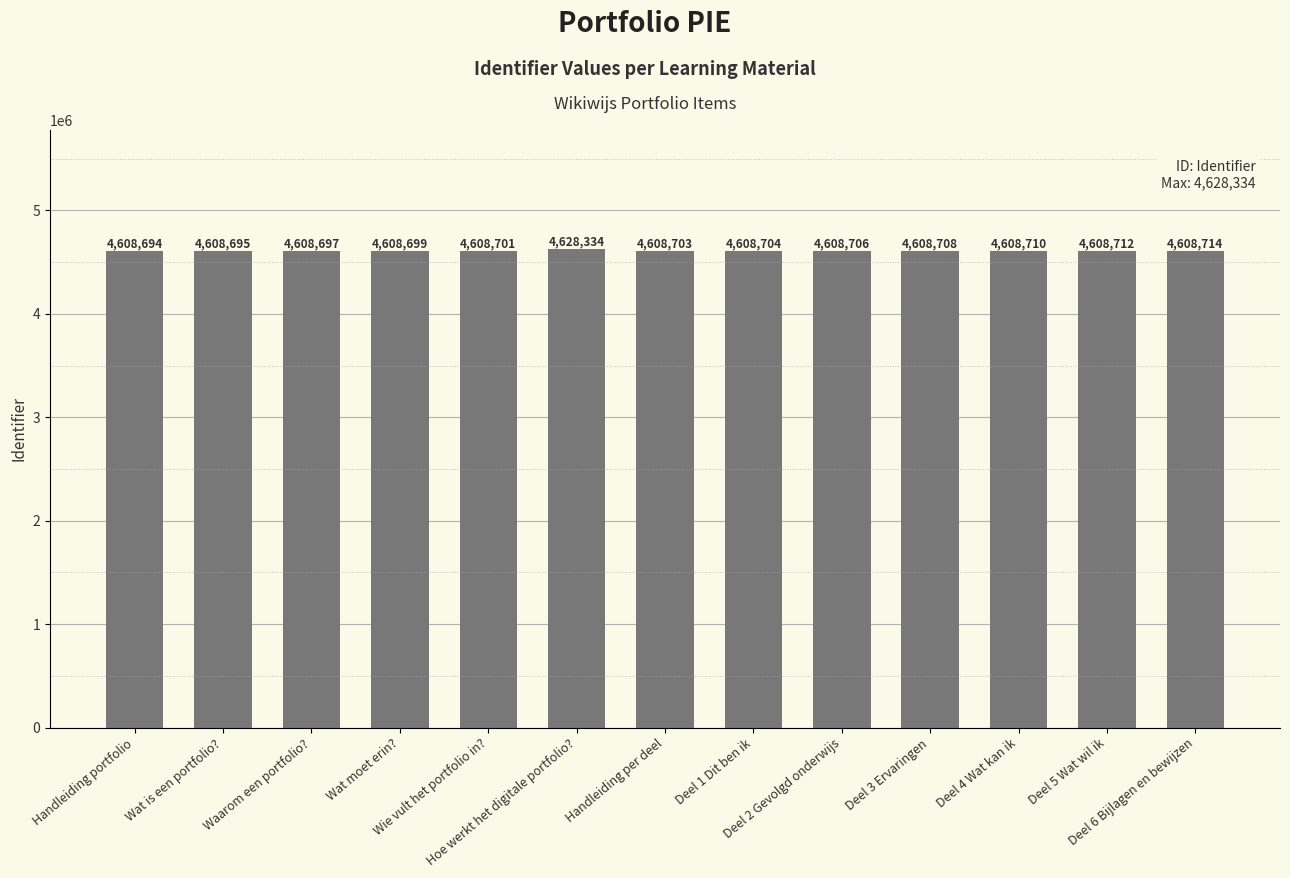

Does the chart contain stacked bars?

No